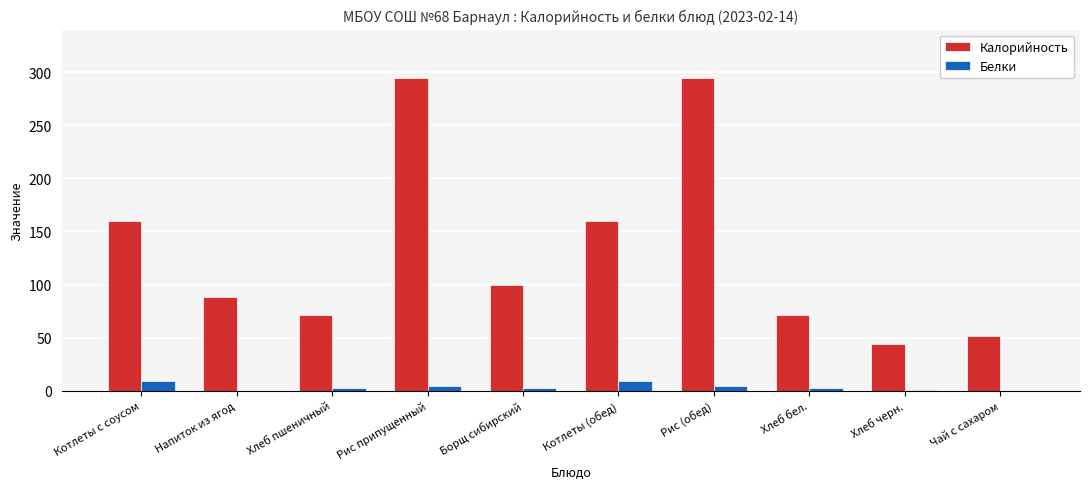

What is the total value across all series at Напиток из ягод?

88.0